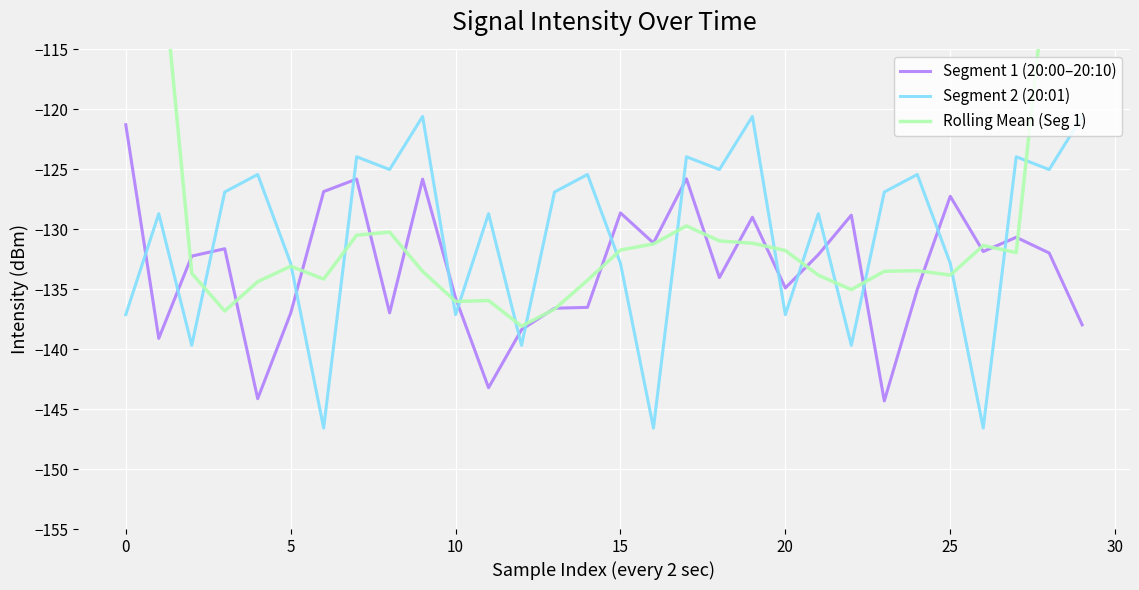

At how many categories does at least one series exceed -127?

18